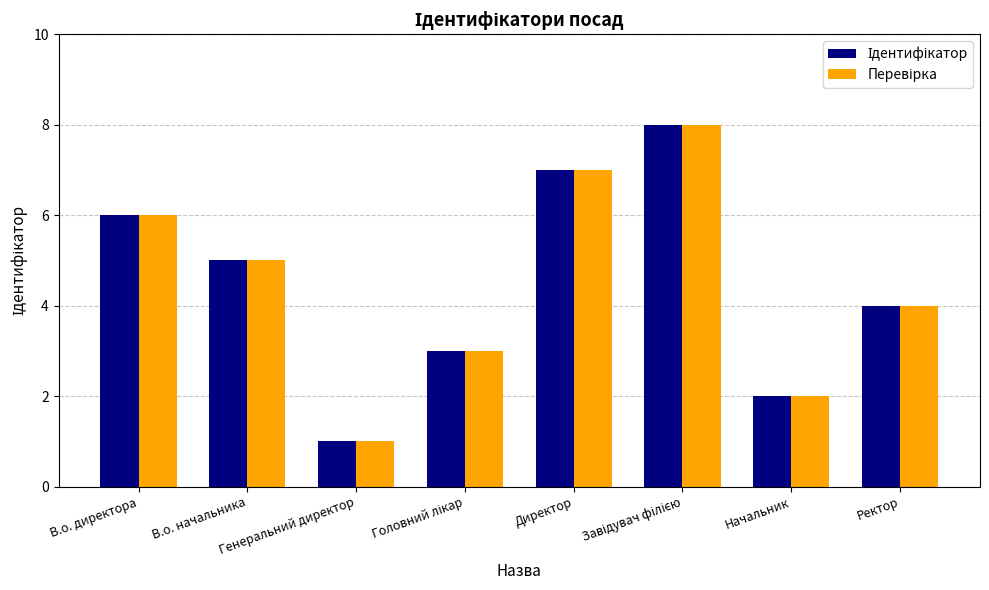

What is the greatest value displayed?

8